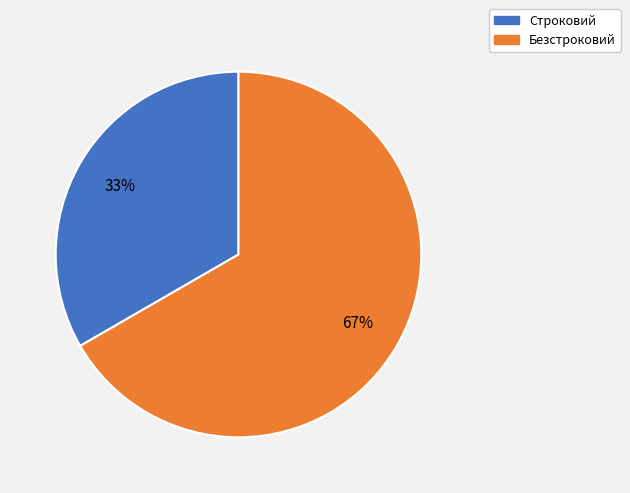

Which has a higher value, Безстроковий or Строковий?

Безстроковий